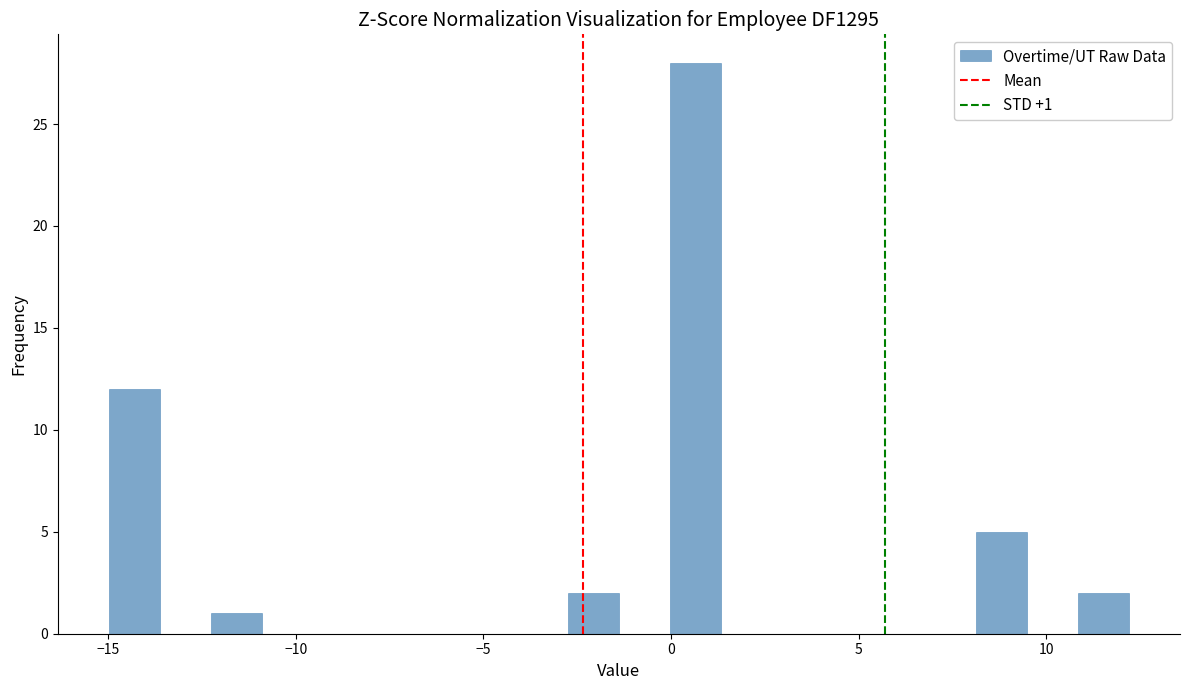

Read against the x-axis, roughly where is the centre of the tallest bar?

0.5